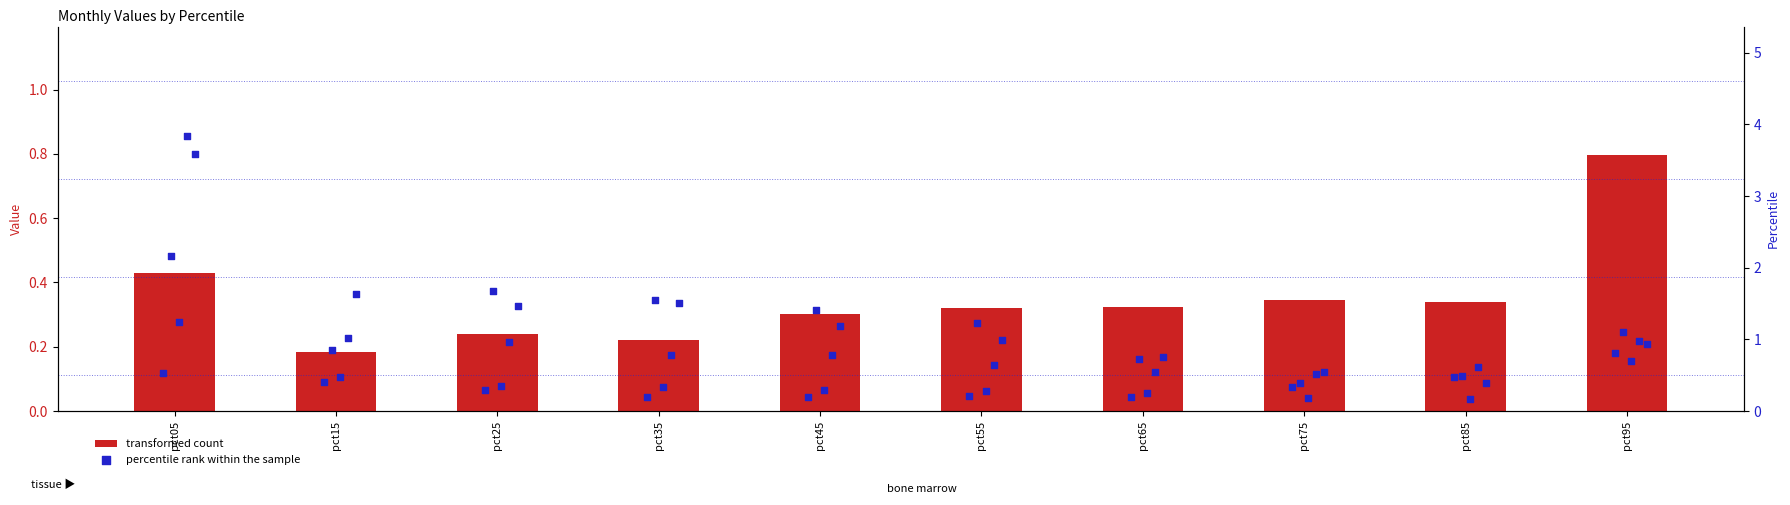

What is the total value across all series at pct45?

4.2